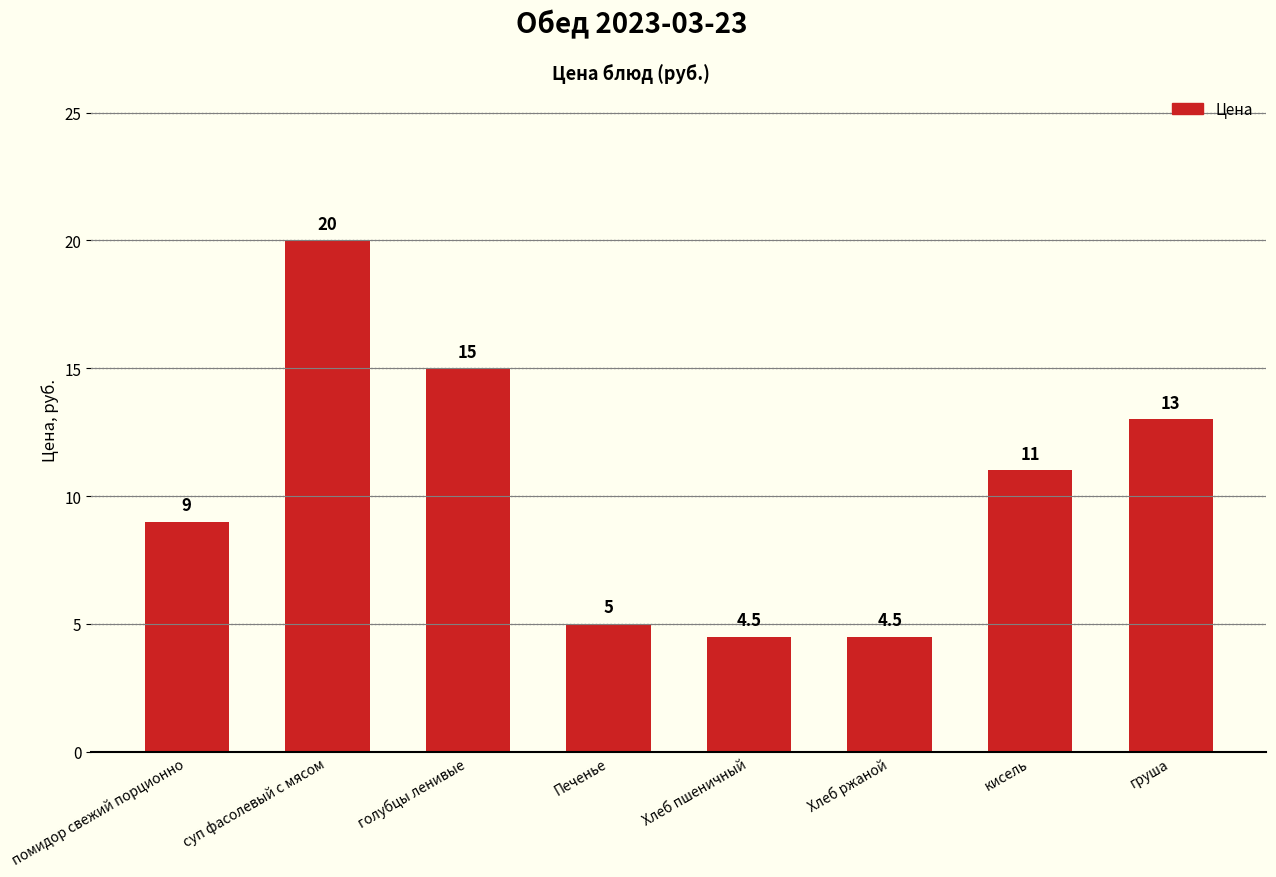

Reading right to left, transcribe all the data shown in this chart.

13.0	11.0	4.5	4.5	5.0	15.0	20.0	9.0